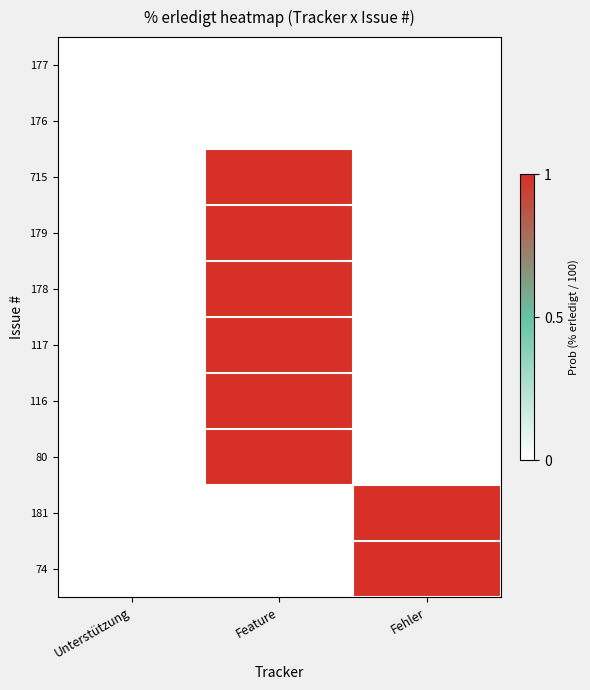

Reading left to right, transcribe all the data shown in this chart.

177: Unterstützung=0	Feature=0	Fehler=0
176: Unterstützung=0	Feature=0	Fehler=0
715: Unterstützung=0	Feature=1	Fehler=0
179: Unterstützung=0	Feature=1	Fehler=0
178: Unterstützung=0	Feature=1	Fehler=0
117: Unterstützung=0	Feature=1	Fehler=0
116: Unterstützung=0	Feature=1	Fehler=0
80: Unterstützung=0	Feature=1	Fehler=0
181: Unterstützung=0	Feature=0	Fehler=1
74: Unterstützung=0	Feature=0	Fehler=1